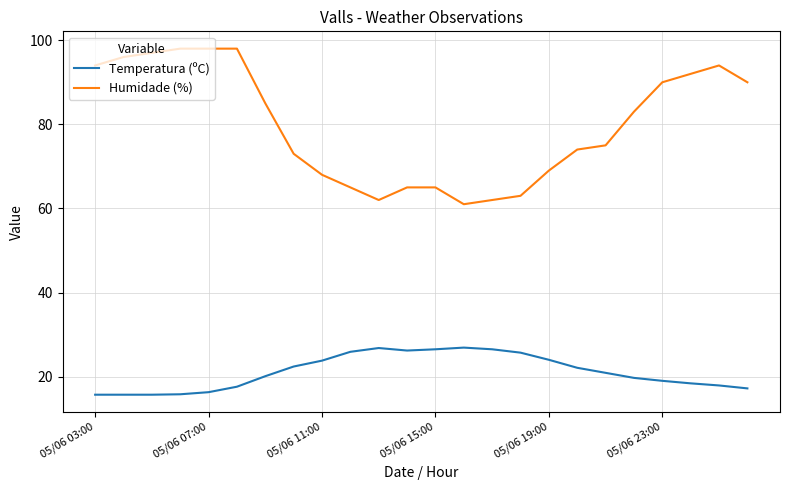

True or false: Humidade (%) and Temperatura (ºC) cross at least once.

False